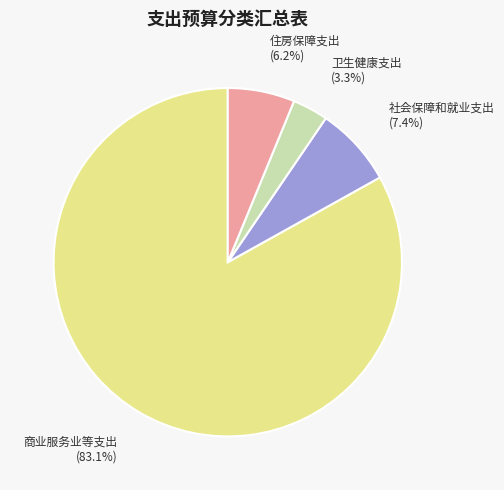

To the nearest percent, what is the difference between the largest and smallest slice percentages?

80%